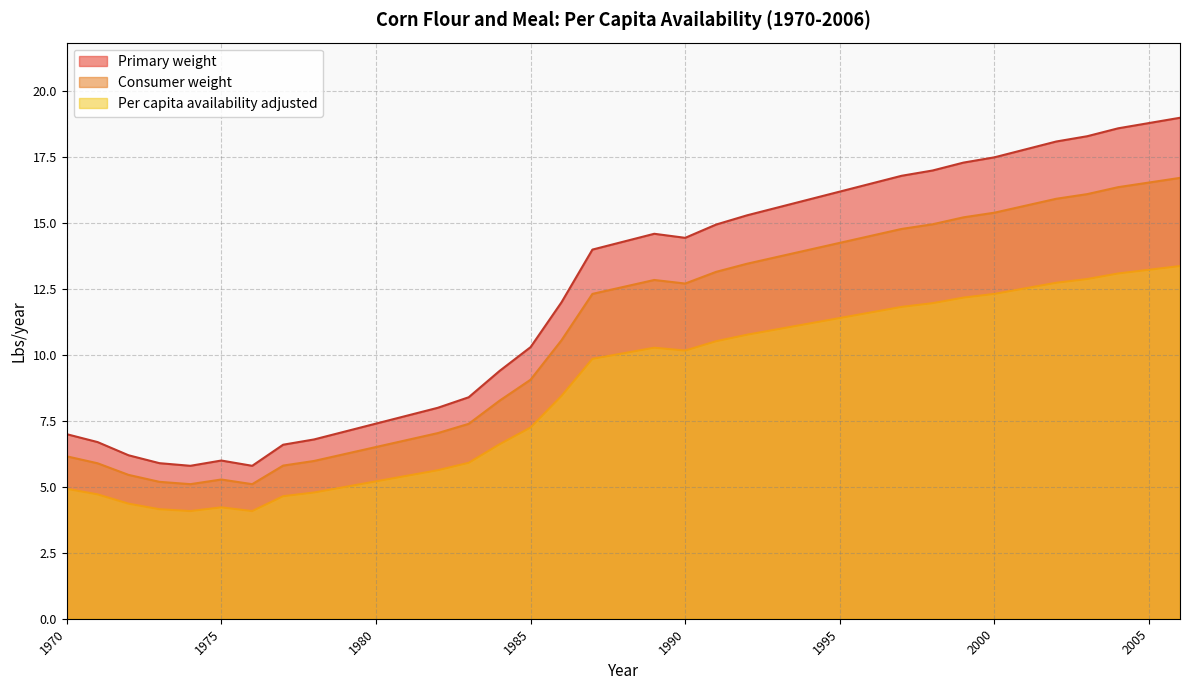

Is it true that Primary weight equals 4.2 at 1989?

False